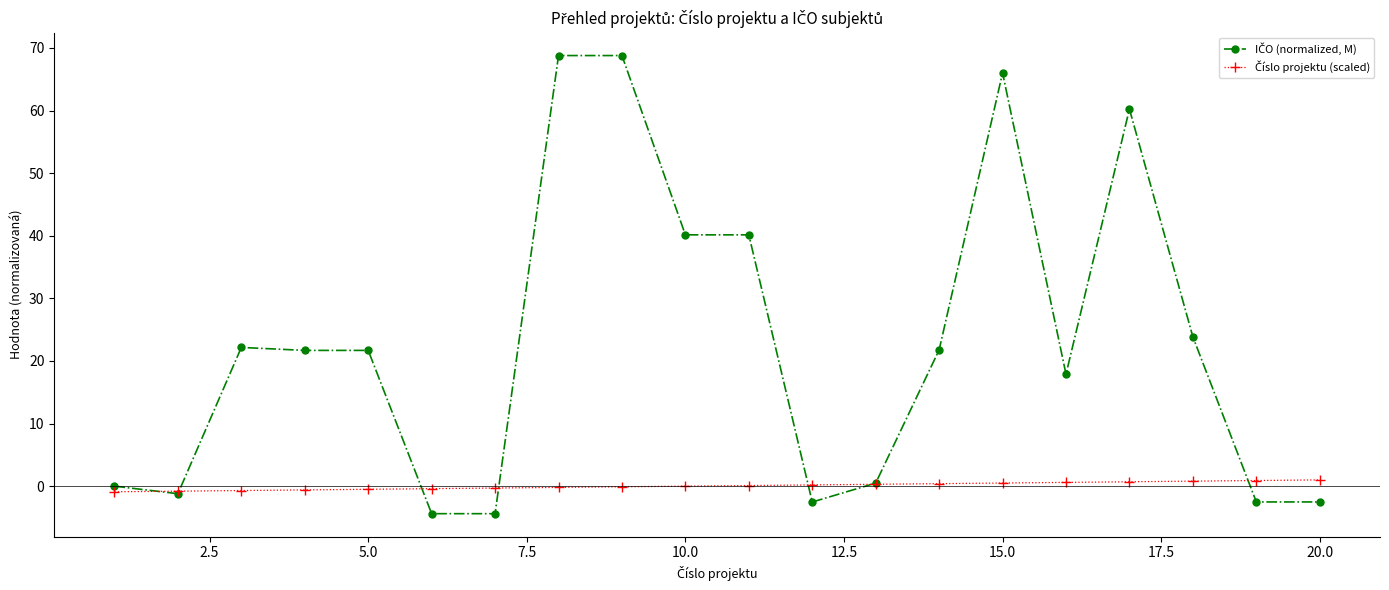

What is the smallest value displayed?

-4.4